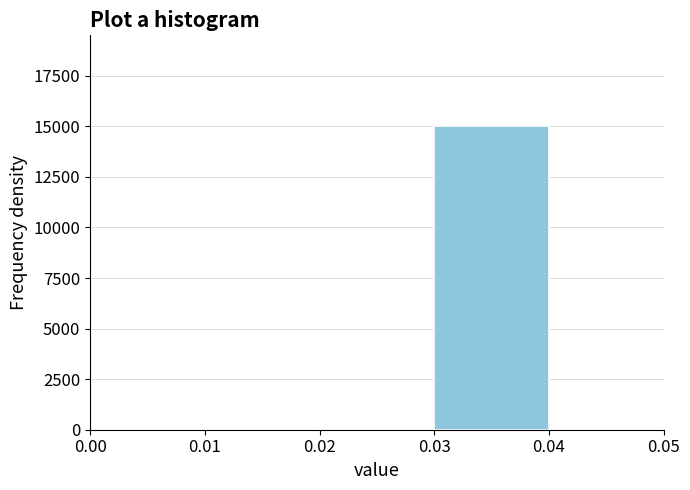

Which range on the x-axis has the tallest bar?

0.03 to 0.04